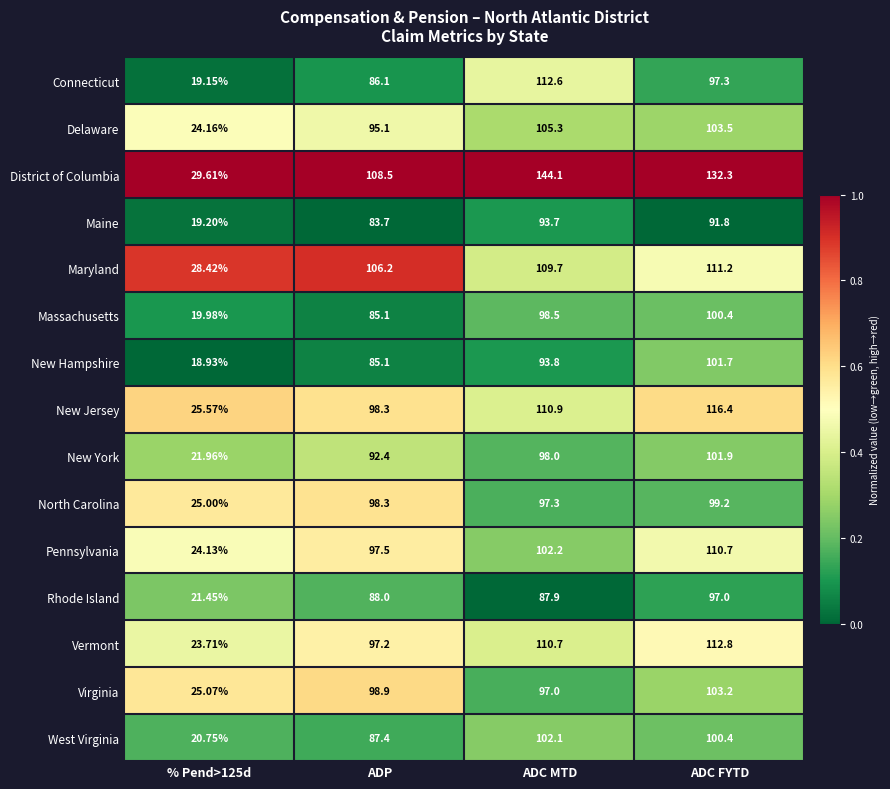

At which category does the chart reach its minimum across all series?

% Pend>125d